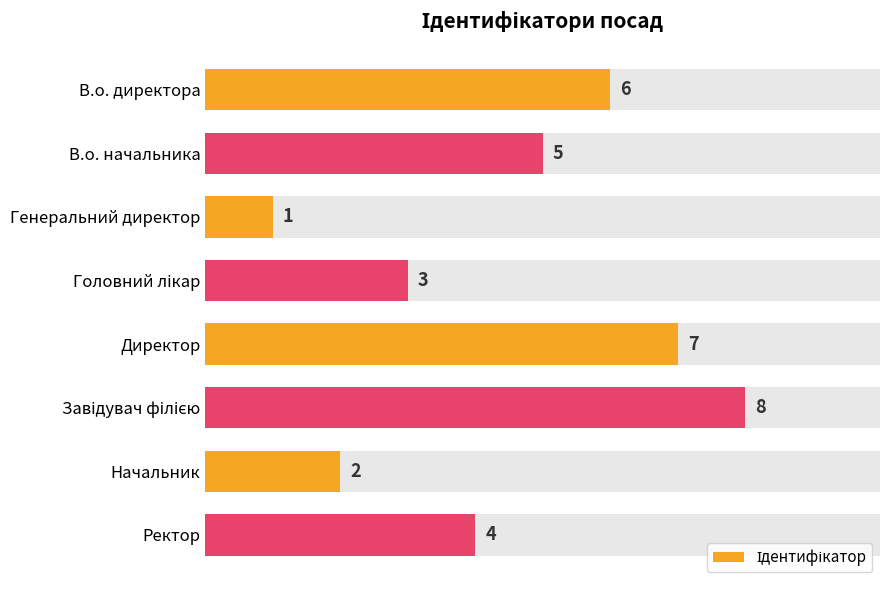

How many bars are there in total?

8